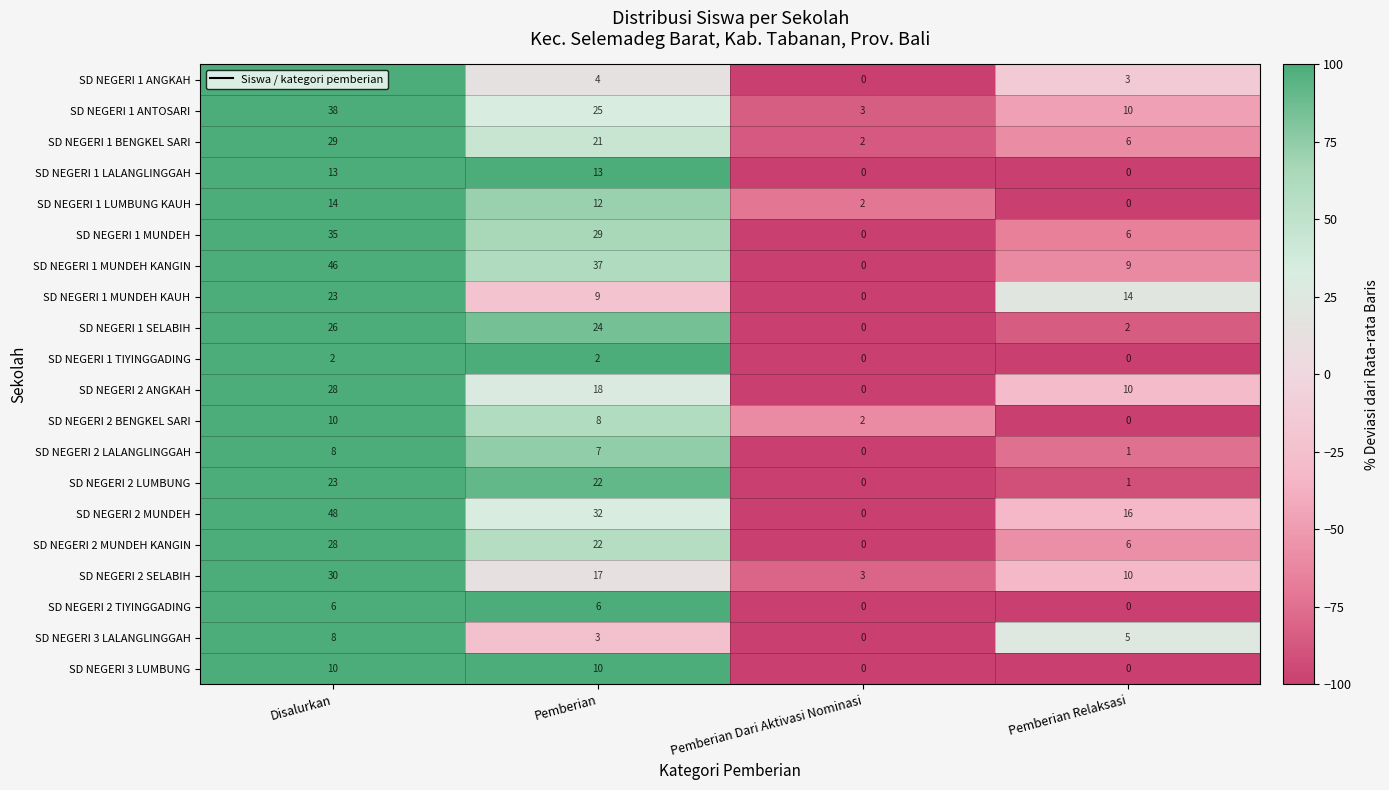

Is it true that SD NEGERI 2 LUMBUNG equals 1 at Pemberian Relaksasi?

True